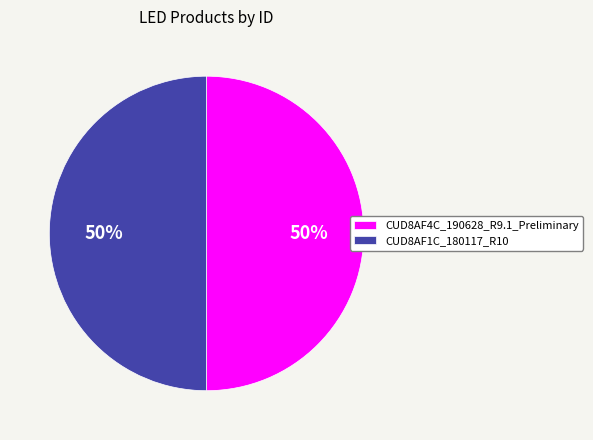

Do CUD8AF4C_190628_R9.1_Preliminary and CUD8AF1C_180117_R10 together represent more than half of the pie?

Yes